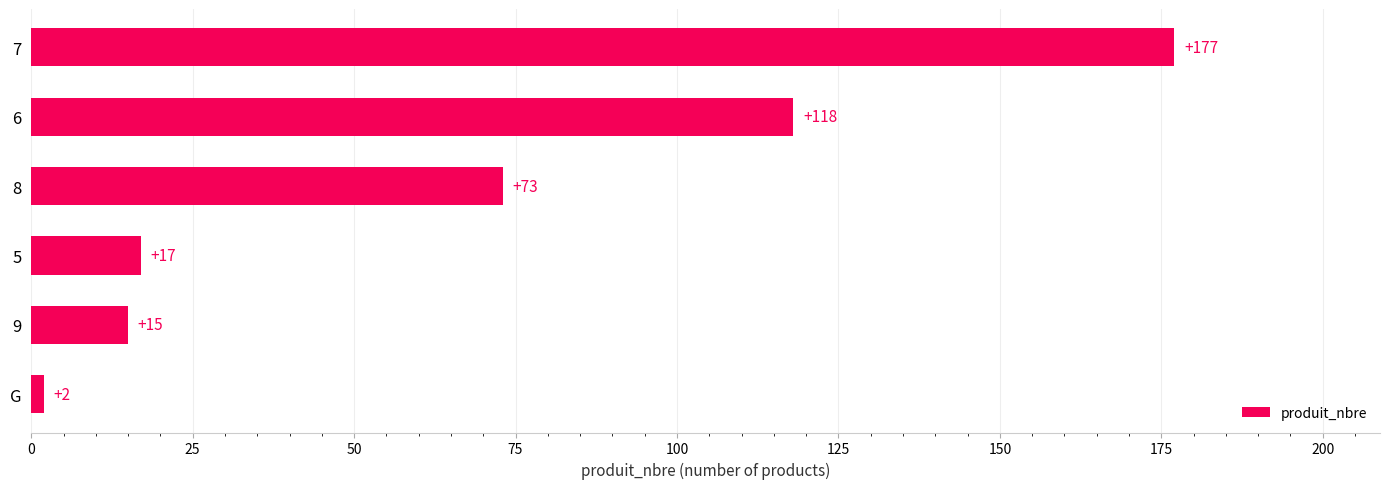

How many bars are there in total?

6